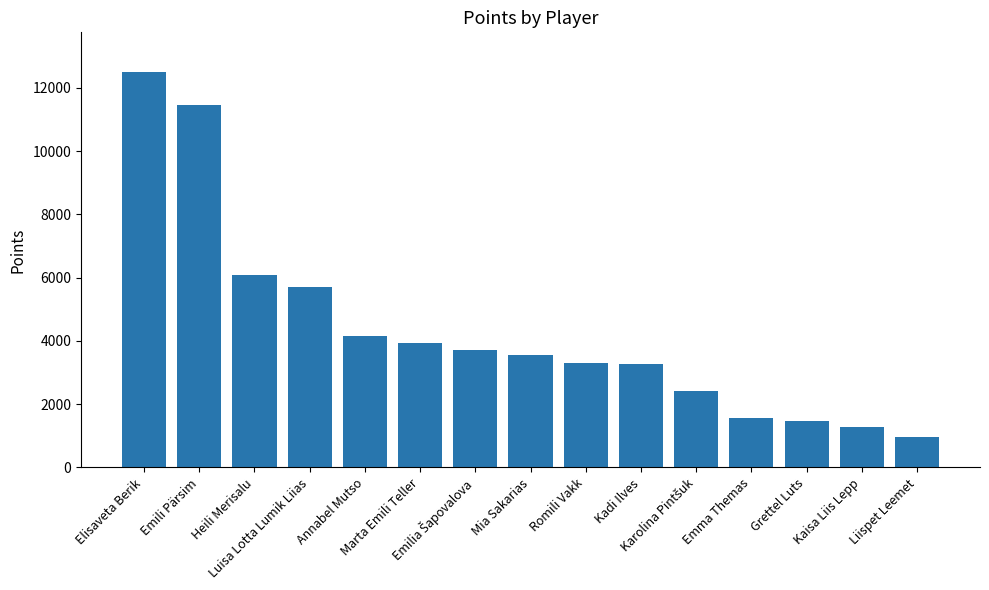

What value does the data have at Grettel Luts?

1480